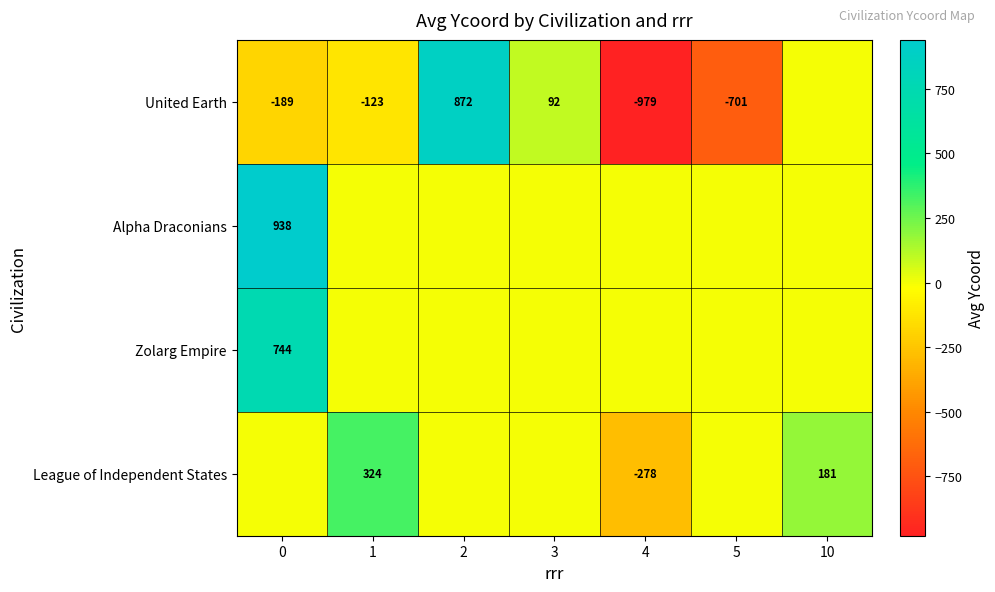

Is it true that United Earth equals 162 at 3?

False